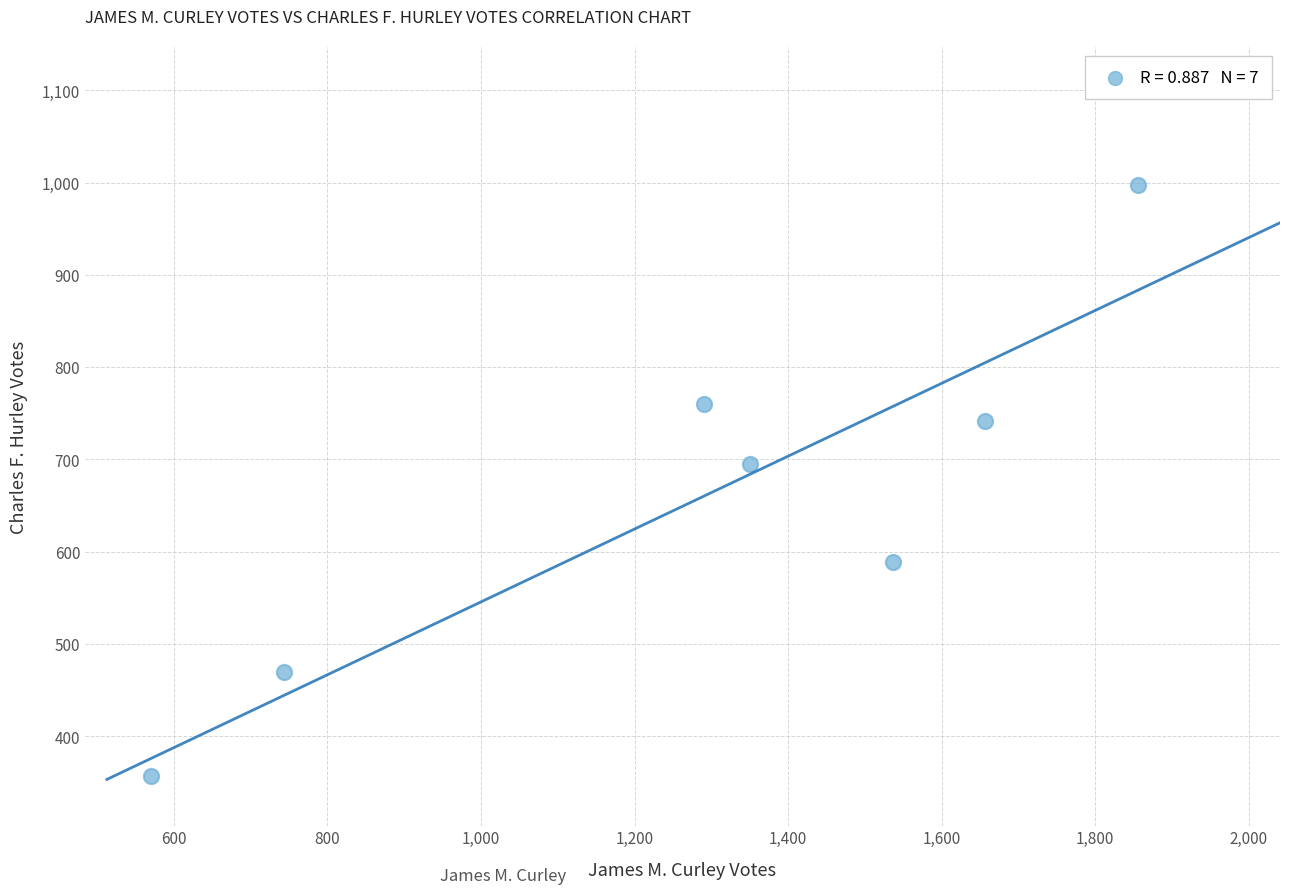

What is the average Y value?

659